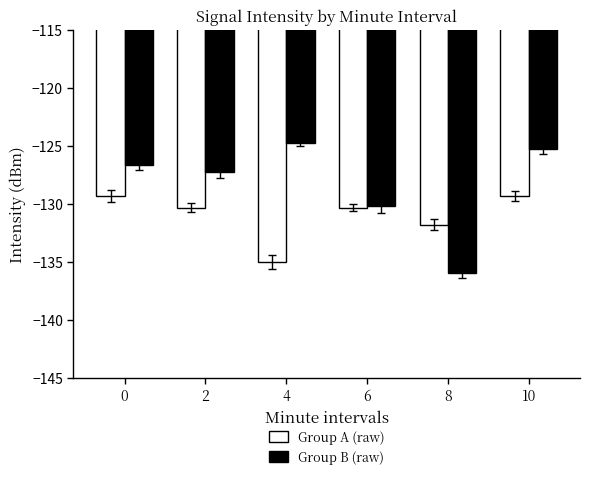

What is the spread (max minus min) of values at 8?

4.2